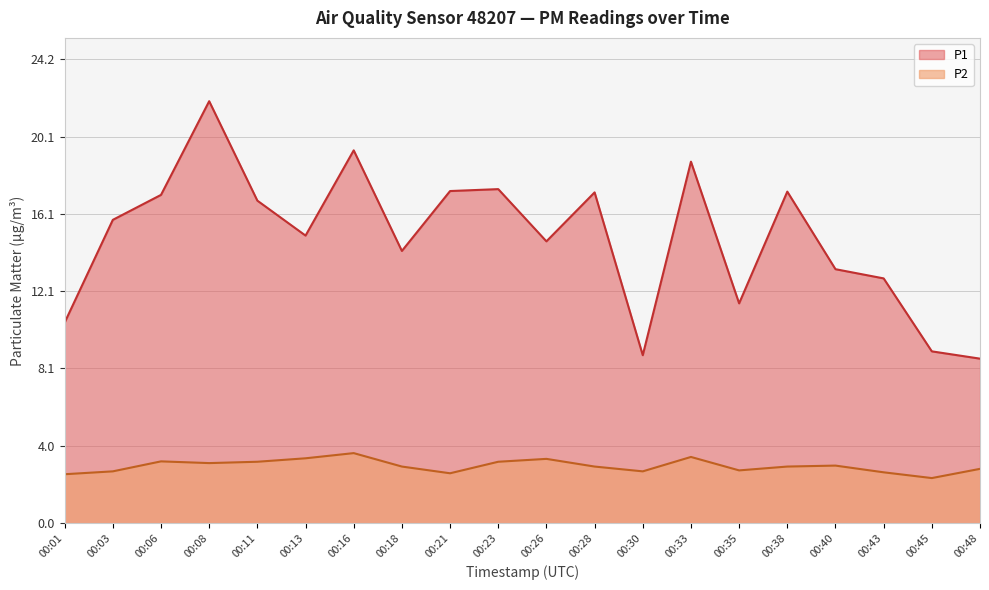

What is the difference between the second highest and second lowest values in the P2 series?

0.9